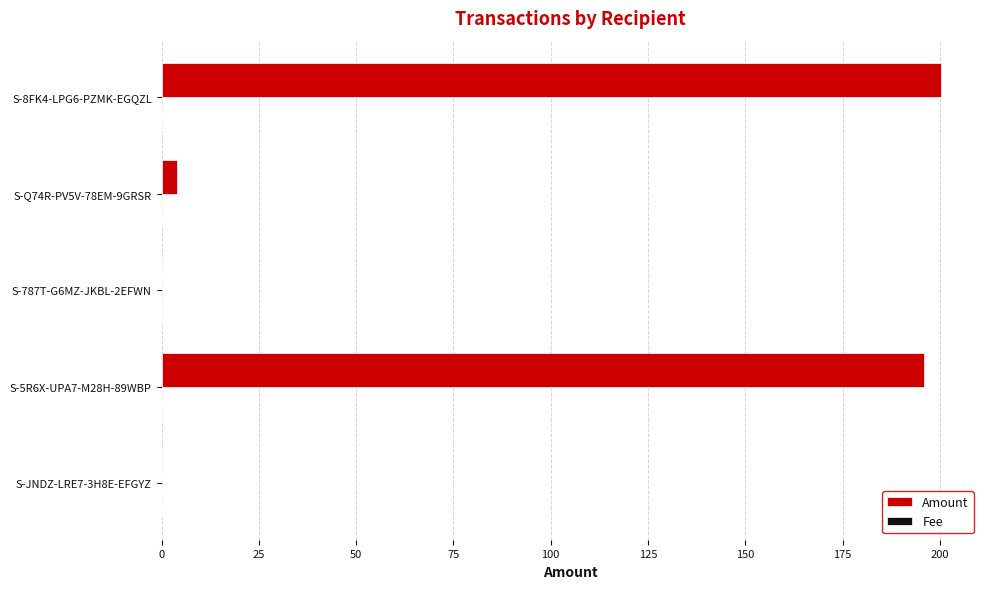

Which series has the largest total across all categories?

Amount